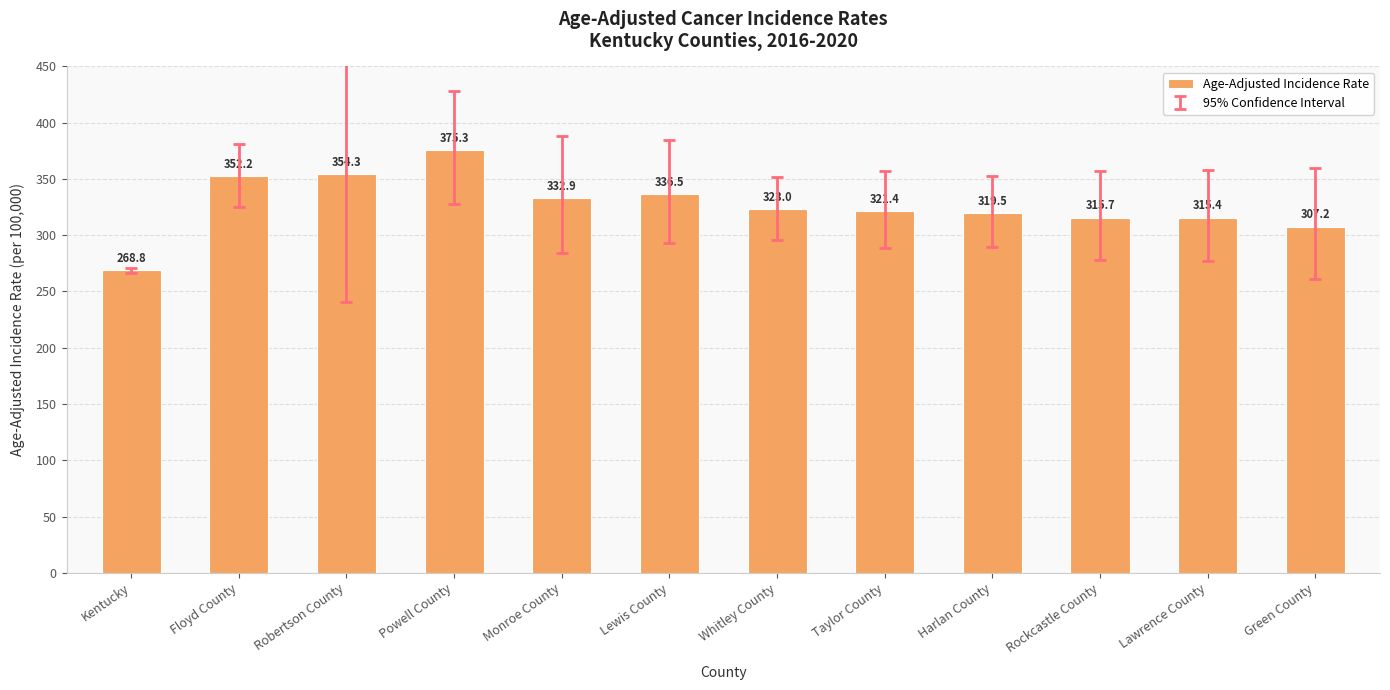

What is the difference between the maximum and minimum values?

106.5